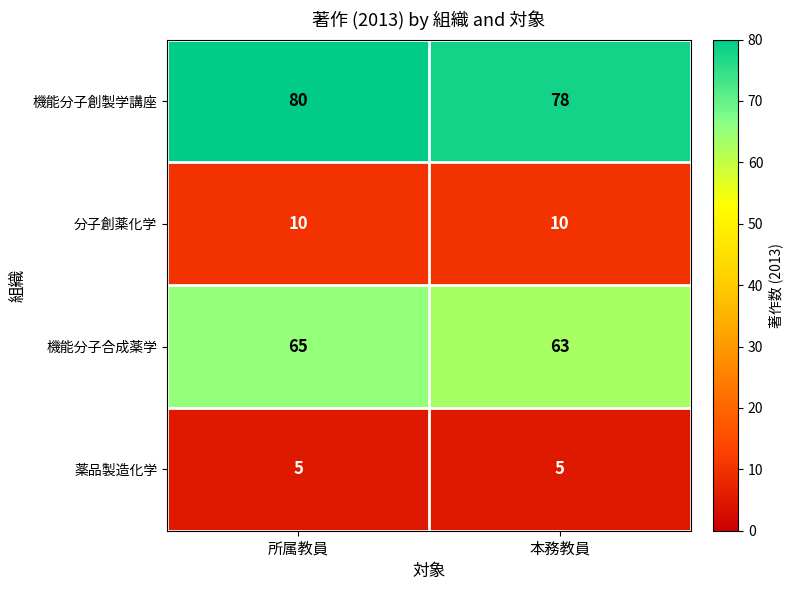

What is the greatest value displayed?

80